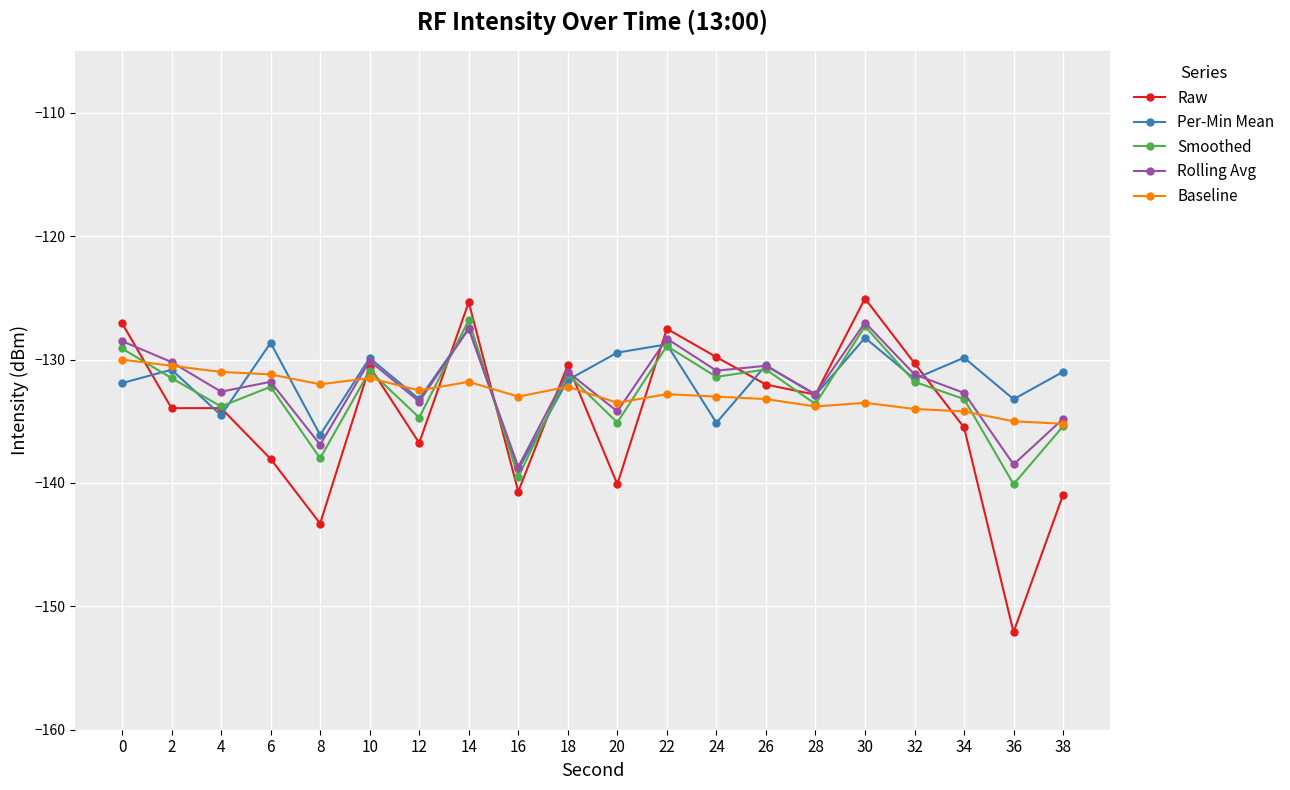

True or false: Baseline has a value of -135.2 at 38.

True